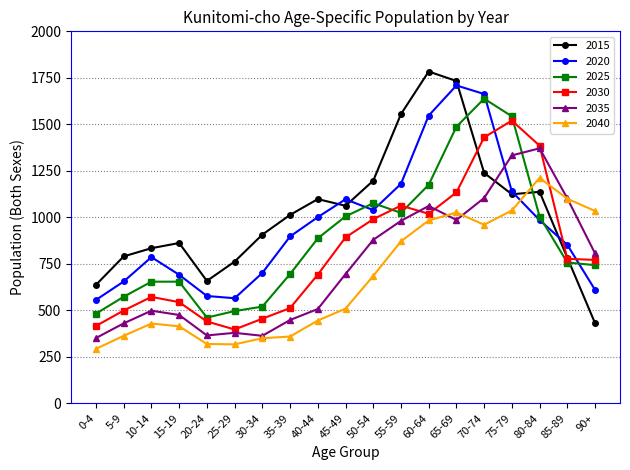

How many distinct data groups are displayed?

6